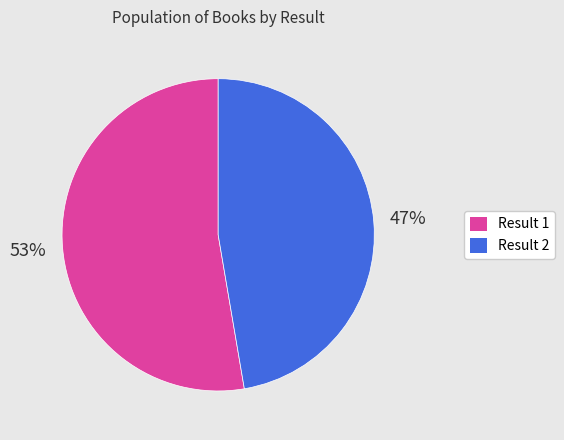

Approximately how many times larger is the value at Result 2 compared to Result 1?

0.9